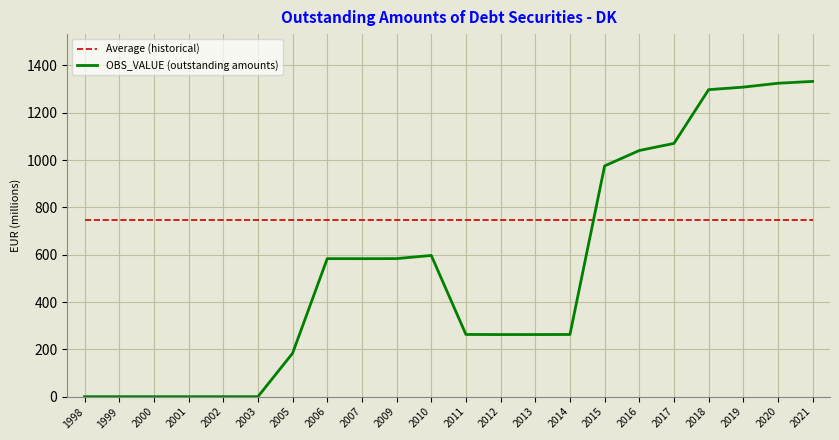

List the series in order of their peak value, lowest first.

Average (historical), OBS_VALUE (outstanding amounts)